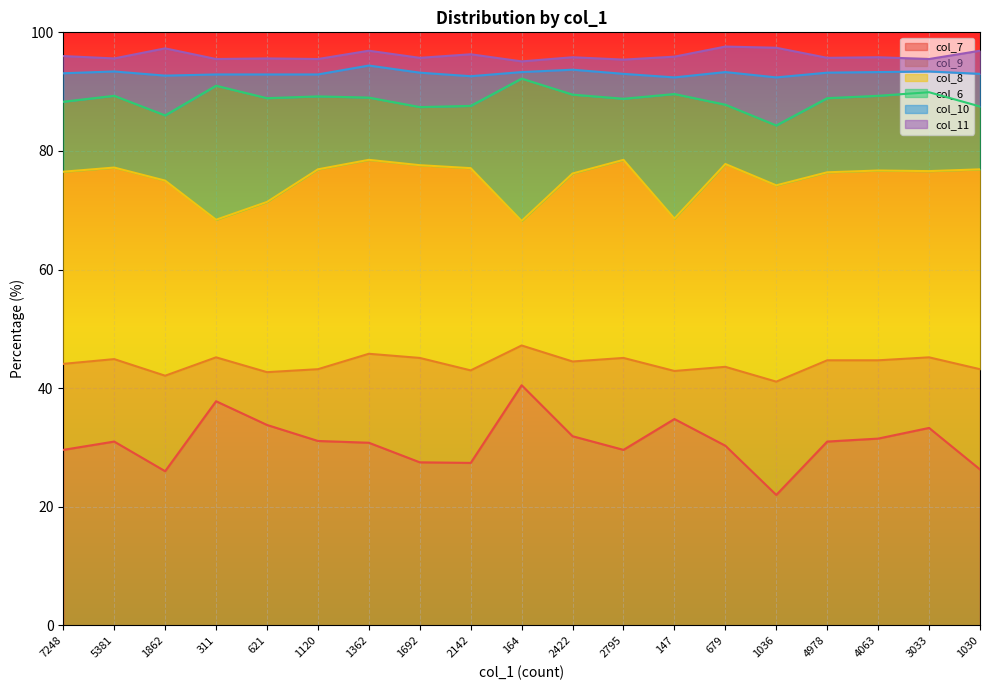

List the labels in order of col_11 value, smallest first.

164, 2422, 3033, 5381, 2795, 1362, 1692, 4978, 4063, 311, 1120, 621, 7248, 147, 2142, 1030, 679, 1862, 1036